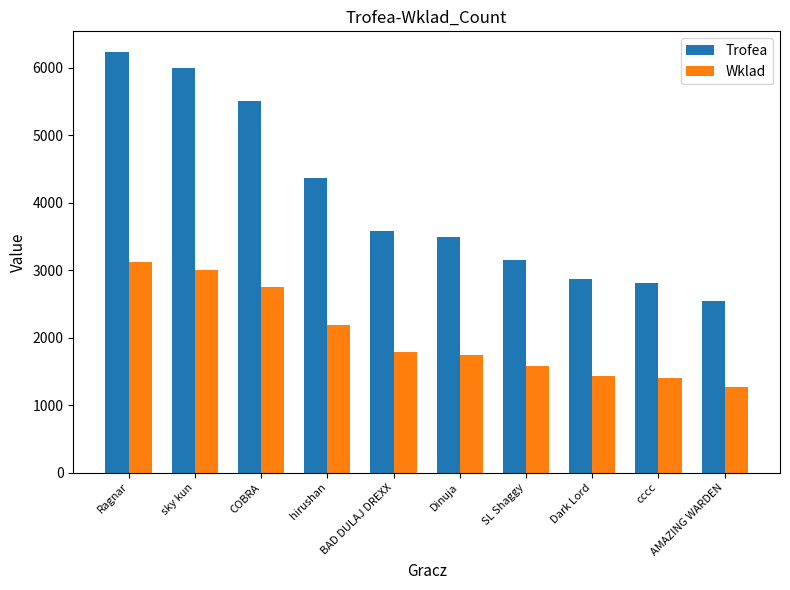

At how many categories does at least one series exceed 3747?

4